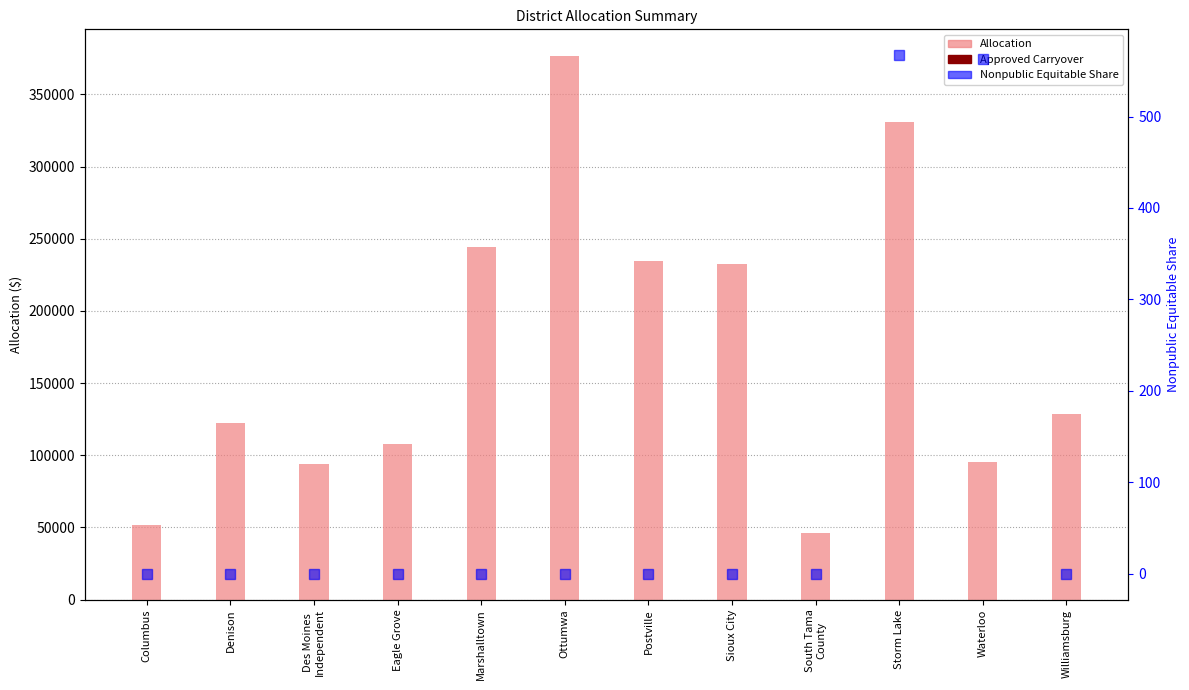

Which has a higher value, Waterloo or Sioux City?

Sioux City